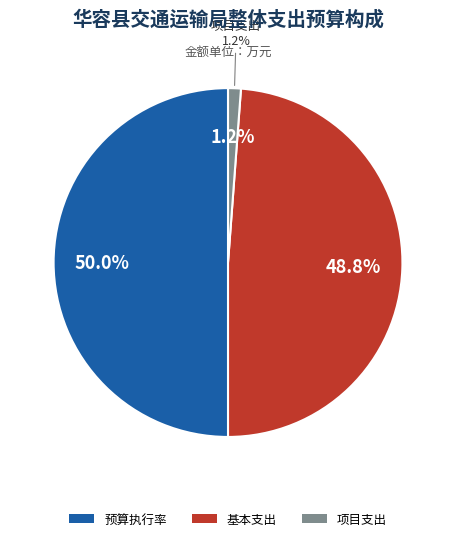

Is it true that 预算执行率 is 50% of the pie?

True